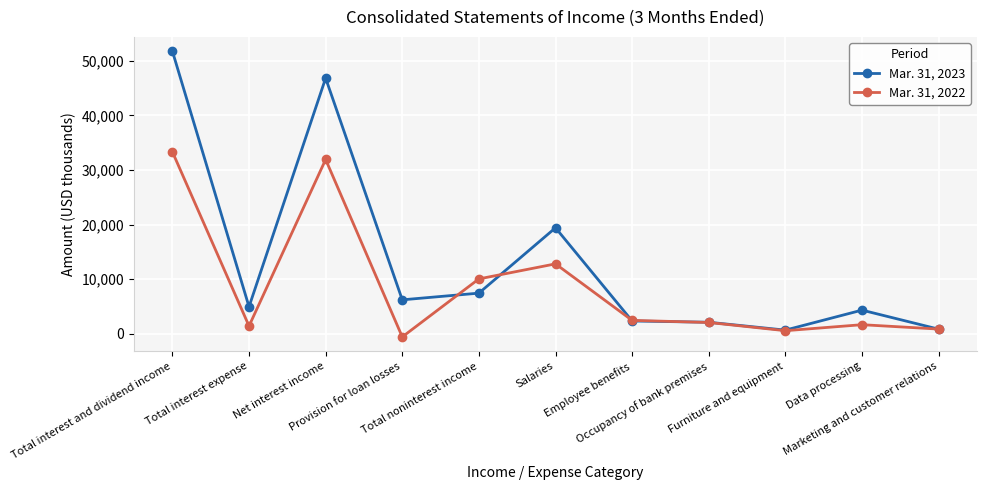

Which series has the largest range (max minus min)?

Mar. 31, 2023